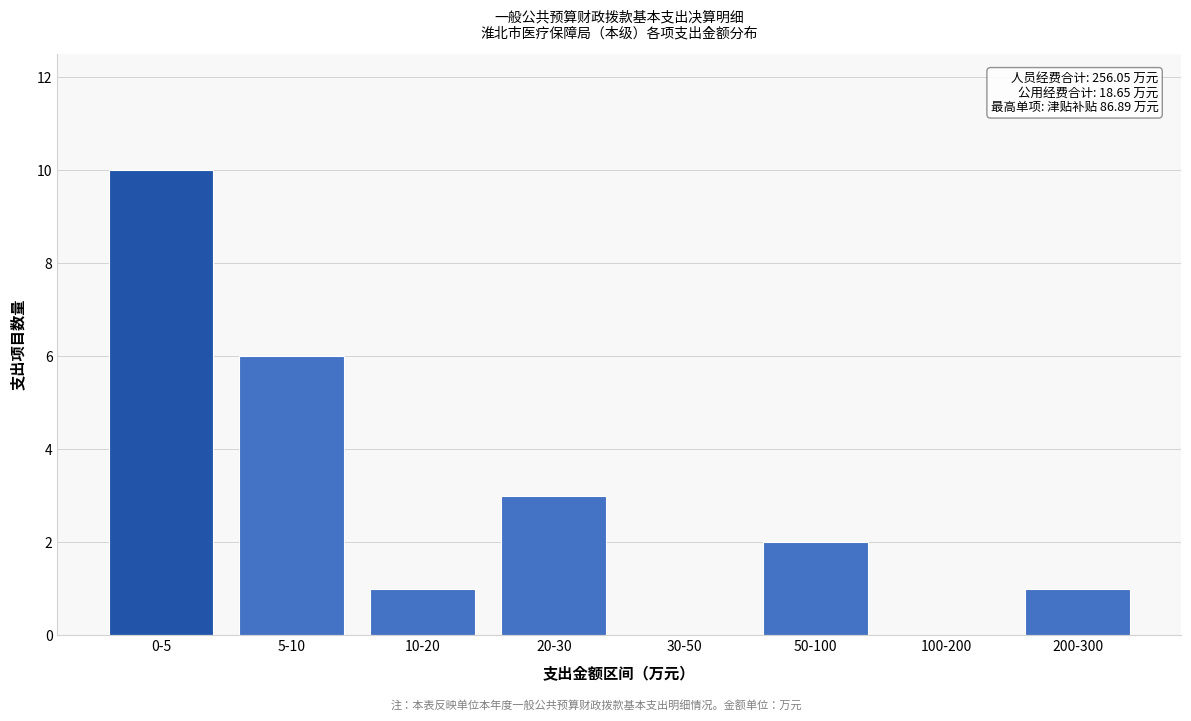

Reading left to right, extract all data points from this chart.

0-5=10	5-10=6	10-20=1	20-30=3	30-50=0	50-100=2	100-200=0	200-300=1